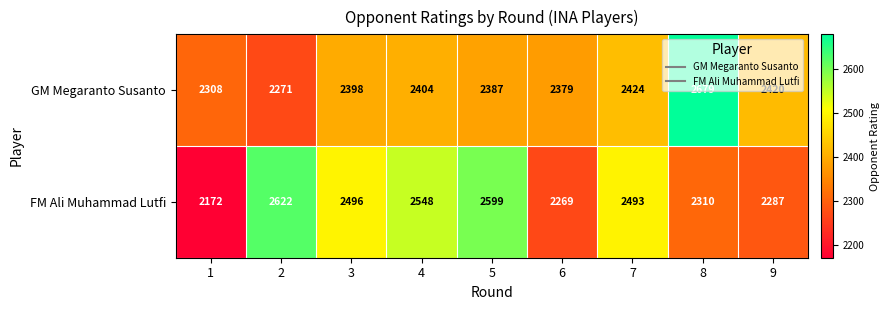

Is it true that GM Megaranto Susanto equals 3932 at 9?

False